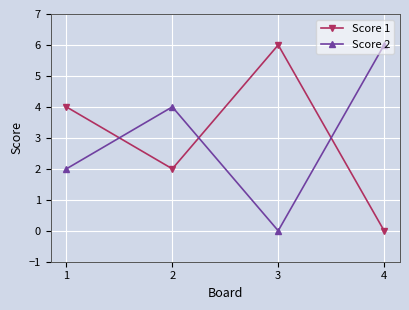

How many times do Score 2 and Score 1 cross each other?

3